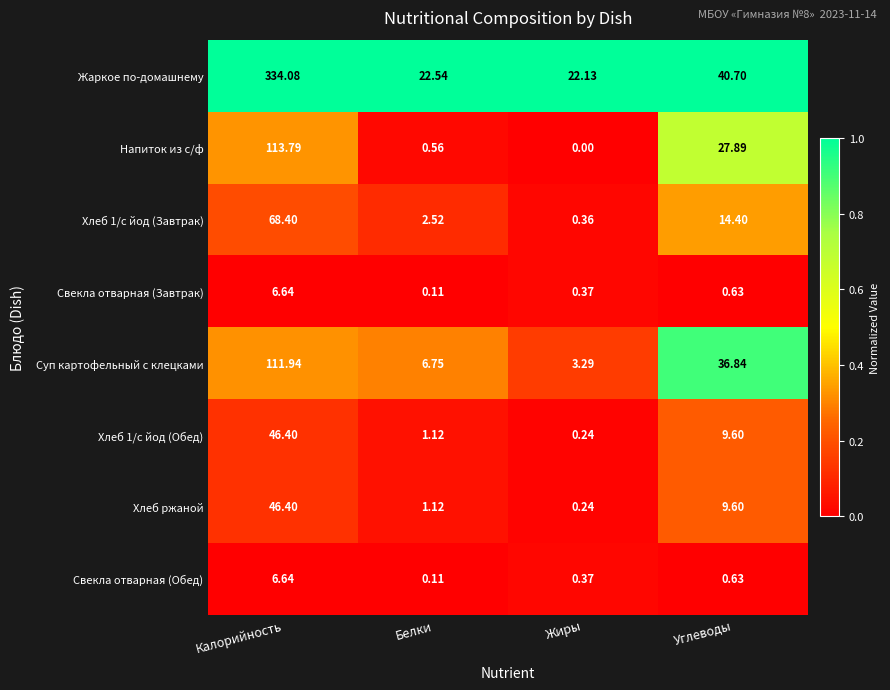

Which series has the largest range (max minus min)?

Жаркое по-домашнему